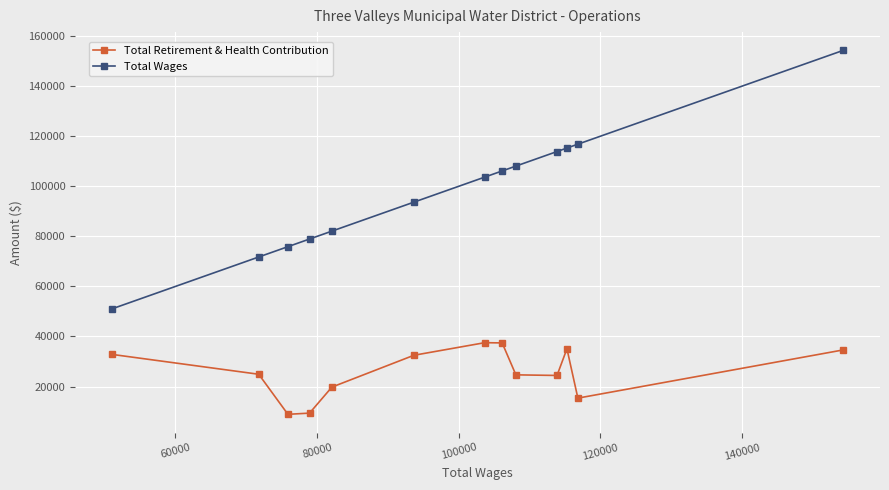

Does the chart display data point markers on the line(s)?

Yes